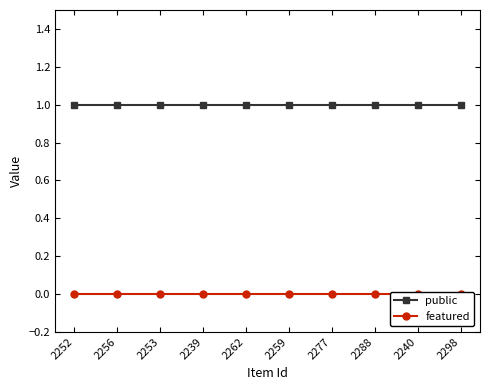

Reading left to right, extract all data points from this chart.

public: 2252=1	2256=1	2253=1	2239=1	2262=1	2259=1	2277=1	2288=1	2240=1	2298=1
featured: 2252=0	2256=0	2253=0	2239=0	2262=0	2259=0	2277=0	2288=0	2240=0	2298=0